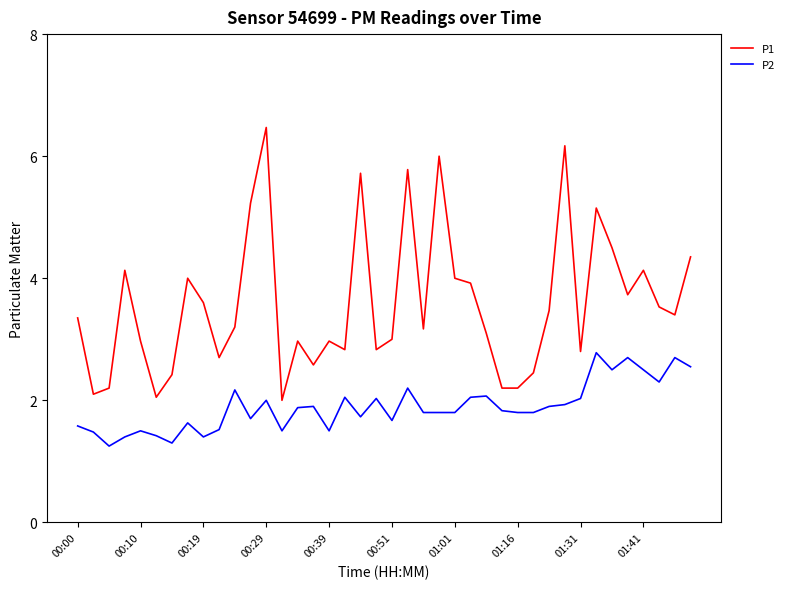

What is the maximum value shown in the chart?

6.5